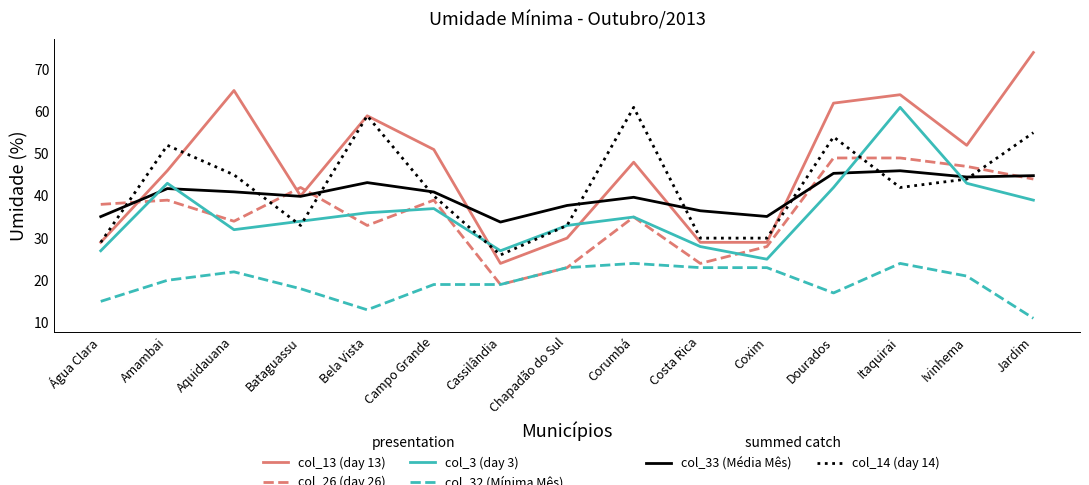

What is the maximum value shown in the chart?

74.0